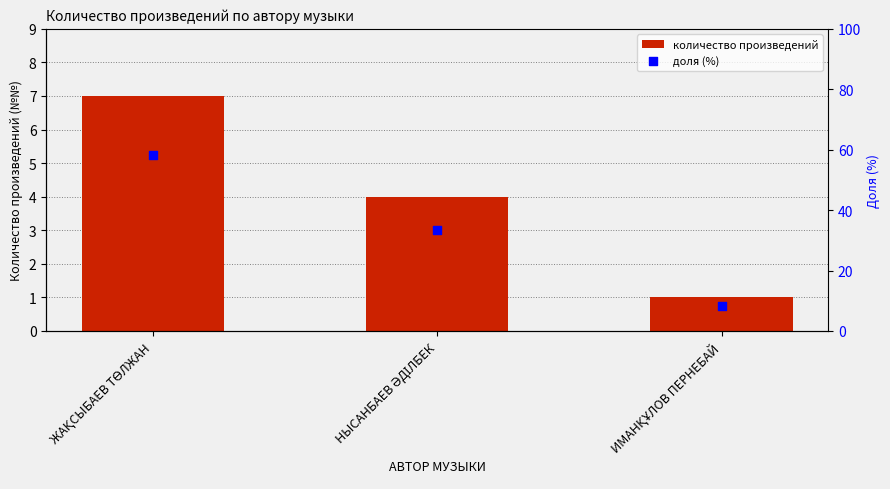

Which series contains the highest Y value?

доля (%)